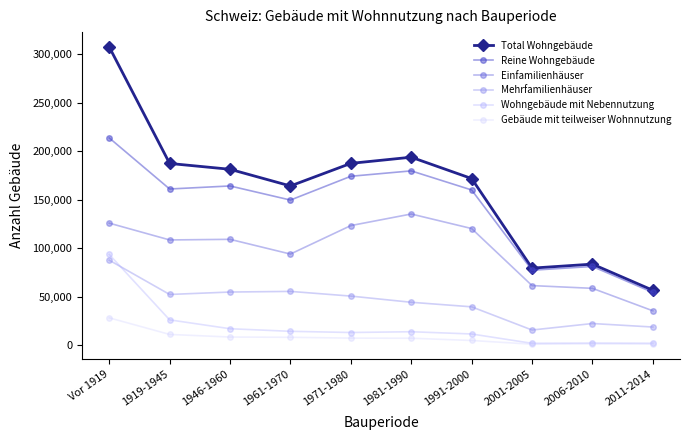

What is the maximum value for Total Wohngebäude?

307620